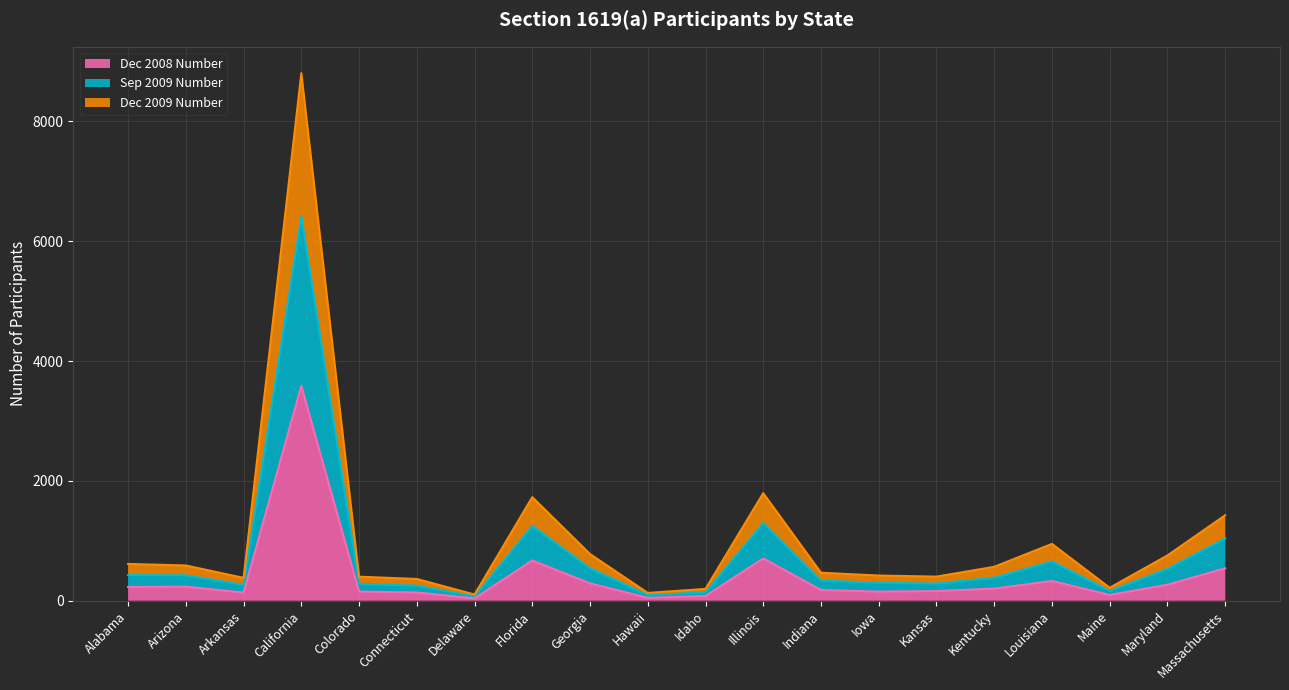

What is the label of the 17th point from the left?

Louisiana